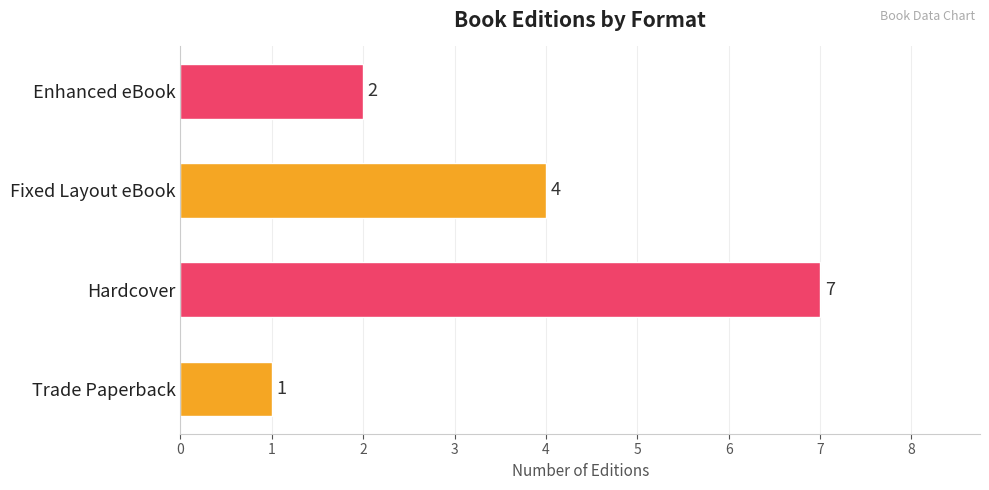

True or false: the data shows 3 at Hardcover.

False